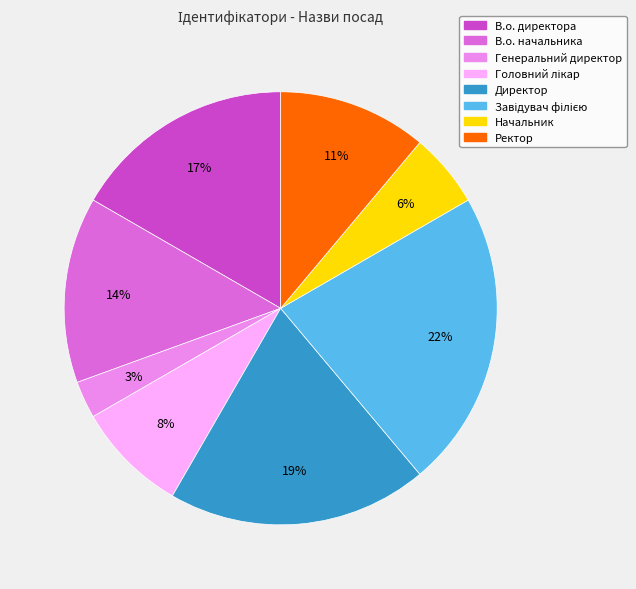

Between Директор and Генеральний директор, which is larger?

Директор